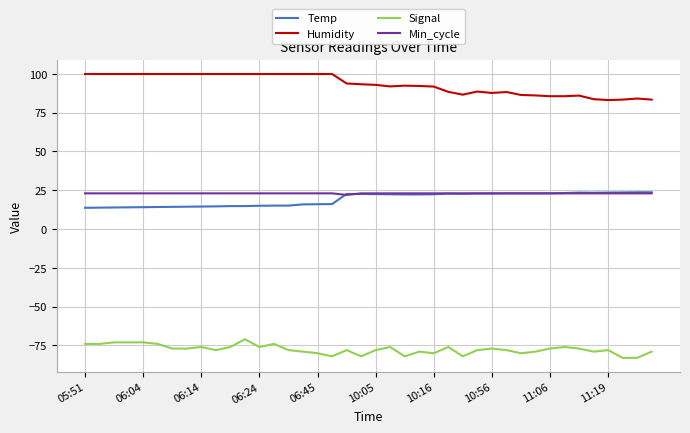

Which series has the largest total across all categories?

Humidity